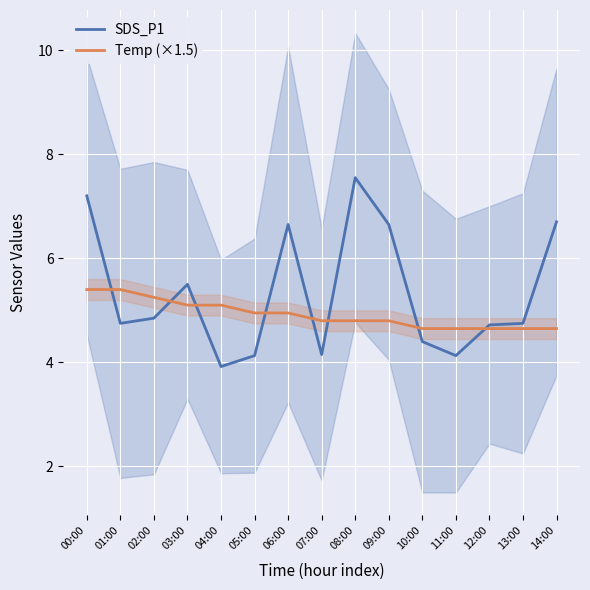

What is the sum of the SDS_P1 values at 03:00 and 09:00?

12.2